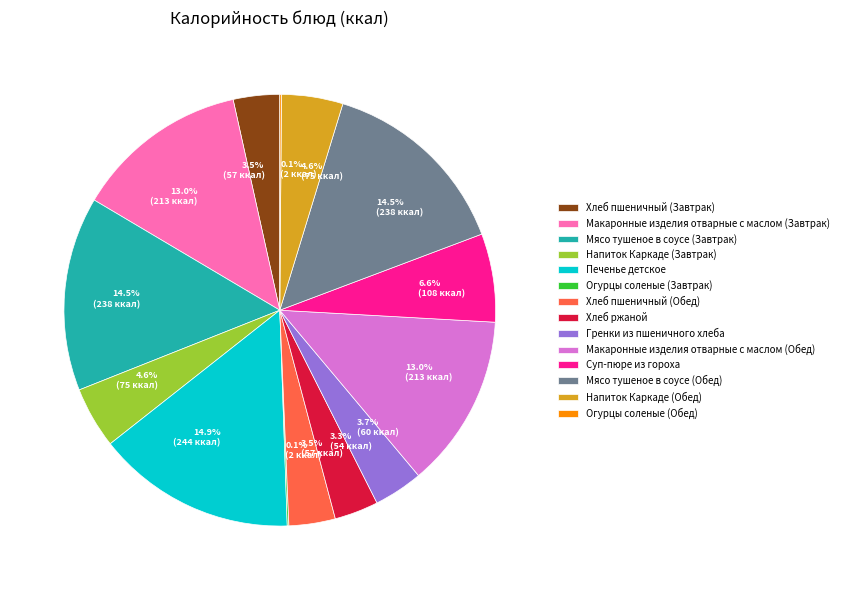

Which has a higher value, Мясо тушеное в соусе (Завтрак) or Хлеб ржаной?

Мясо тушеное в соусе (Завтрак)